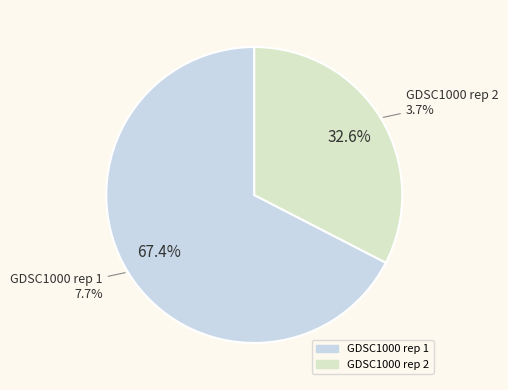

To the nearest percent, what portion does GDSC1000 rep 2 represent?

33%